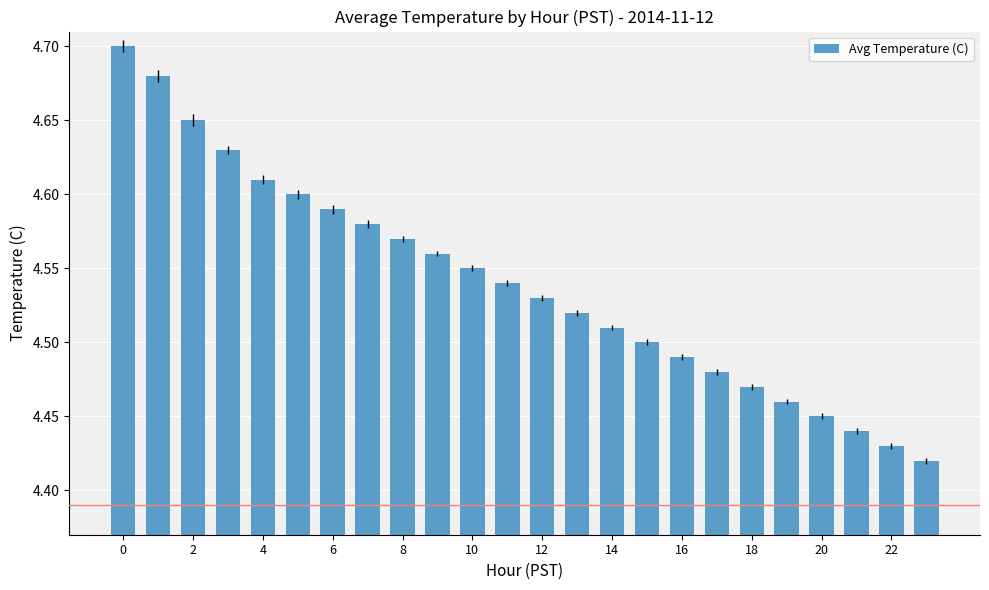

What is the difference between the maximum and minimum values?

0.3